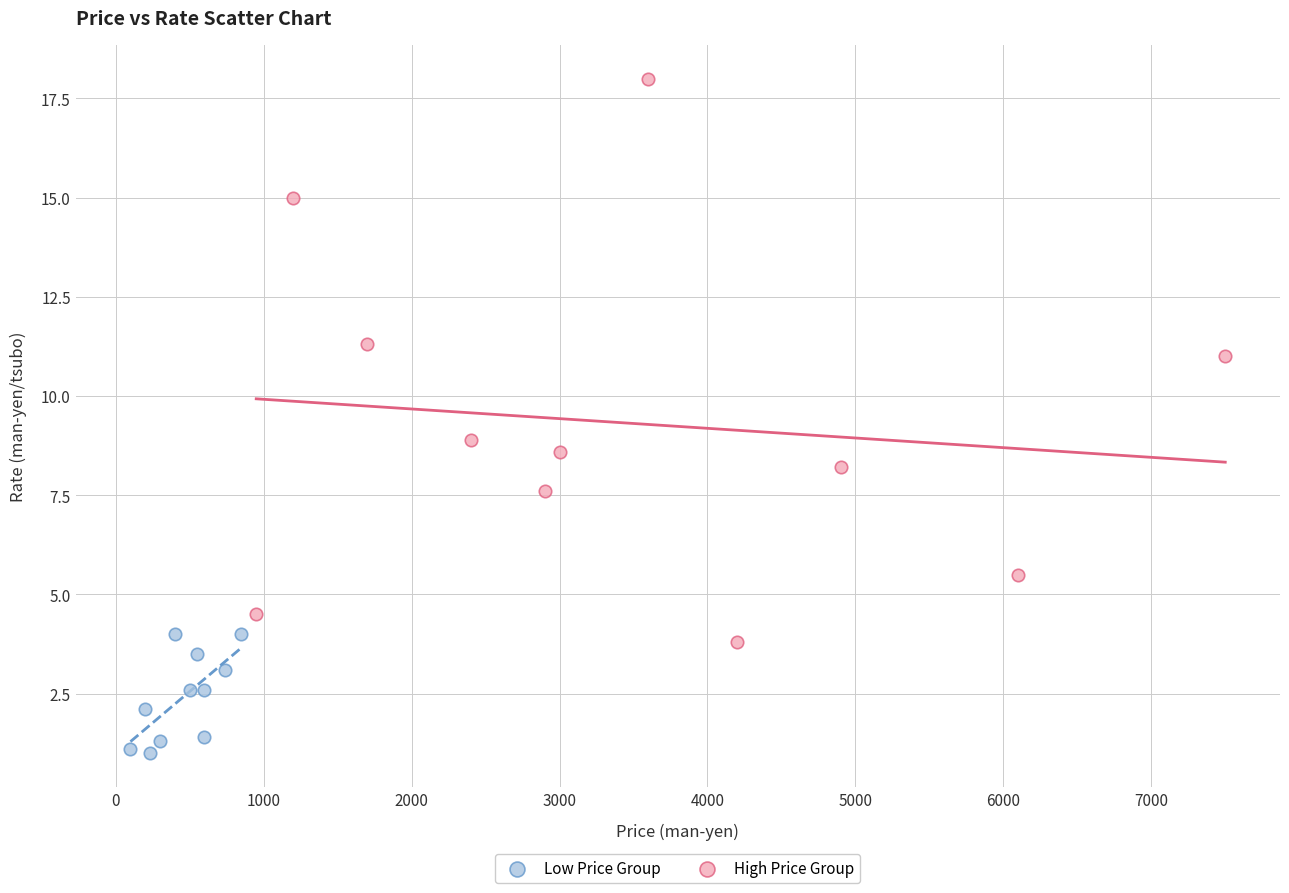

Which series reaches the maximum Y coordinate?

High Price Group